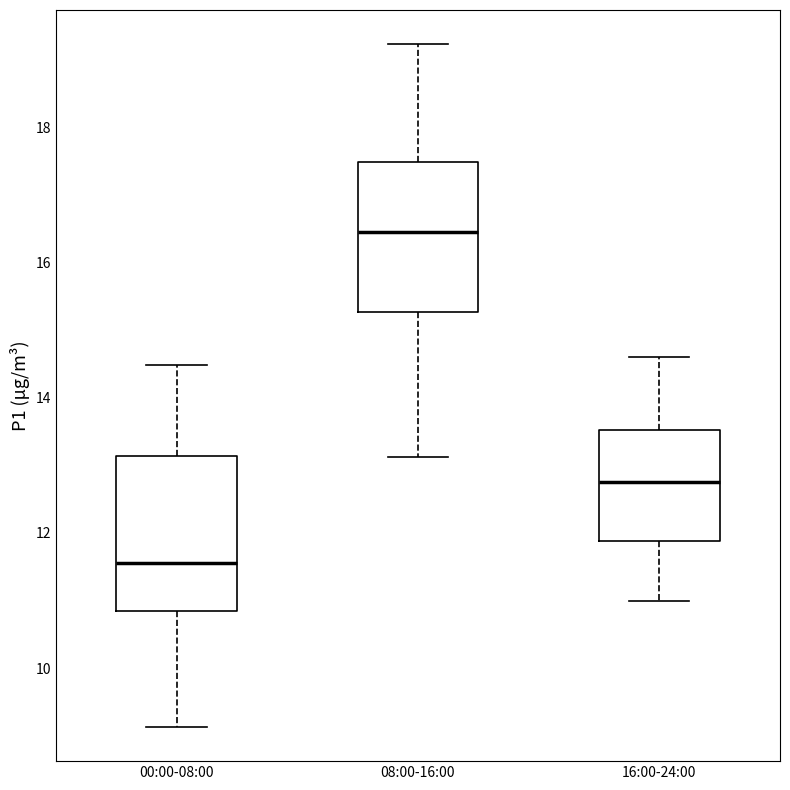

Reading left to right, transcribe this box plot: for each box, give where its median line is, the range the box spans, and where its two whiskers end, as read against the y-axis. The values are not printed on the chart, so give them approximately, as read against the axis.

00:00-08:00: median 11.6, box 10.8 to 13.2, whiskers 9.2 to 14.4
08:00-16:00: median 16.4, box 15.2 to 17.4, whiskers 13.2 to 19.2
16:00-24:00: median 12.8, box 11.8 to 13.6, whiskers 11.0 to 14.6